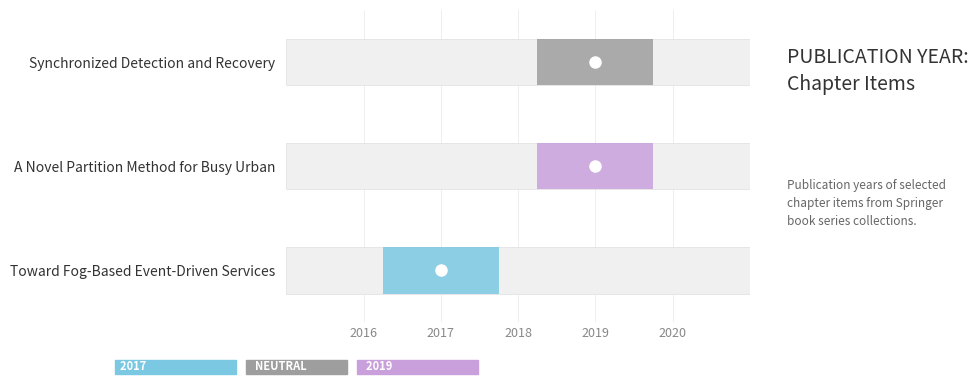

What is the smallest value displayed?

2017